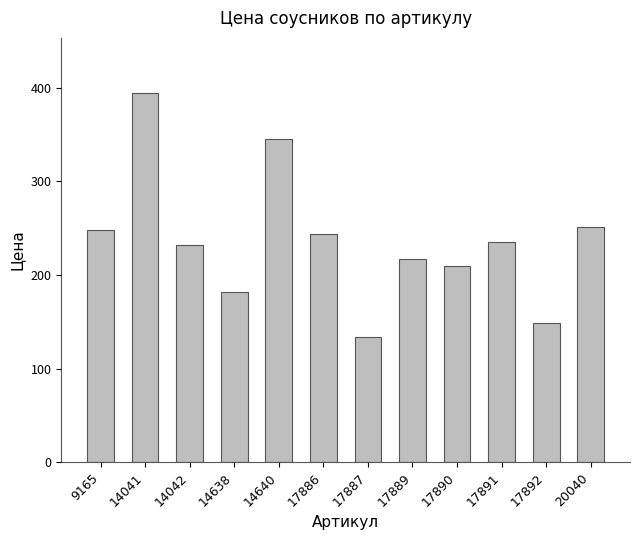

What is the value of the 12th bar from the left?

251